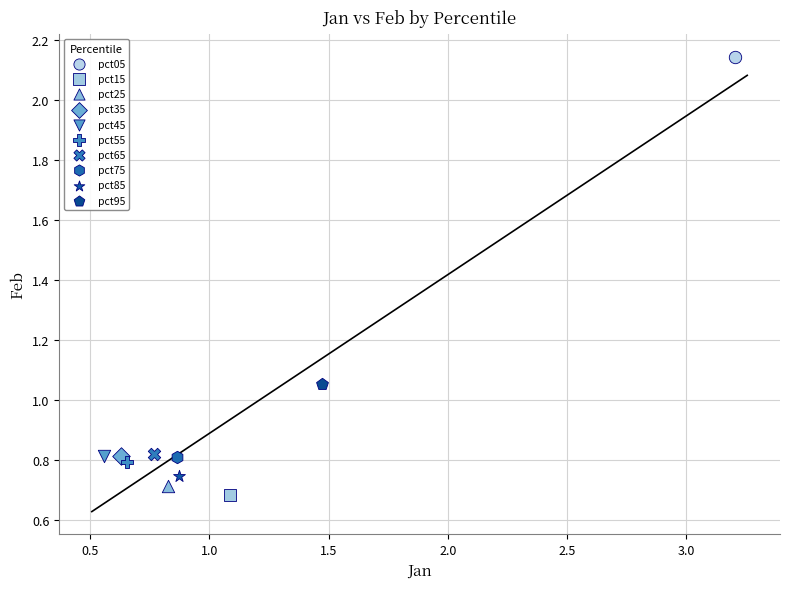

Which series contains the lowest Y value?

pct15